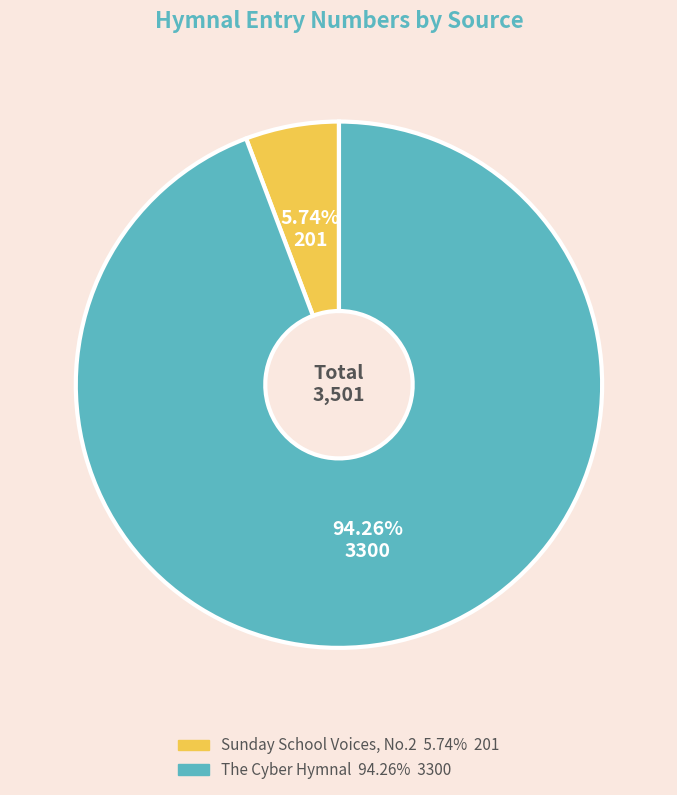

To the nearest percent, what is the average slice percentage?

50%